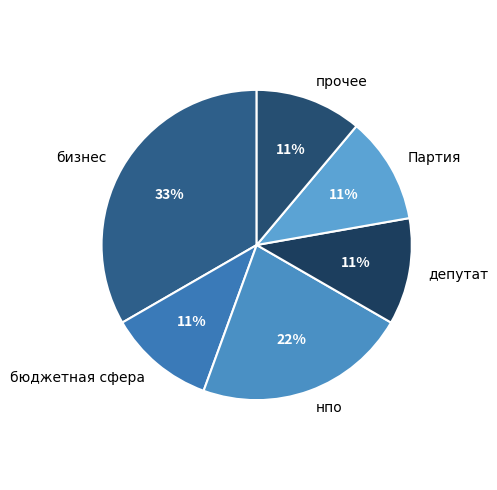

Is it true that нпо is 29% of the pie?

False